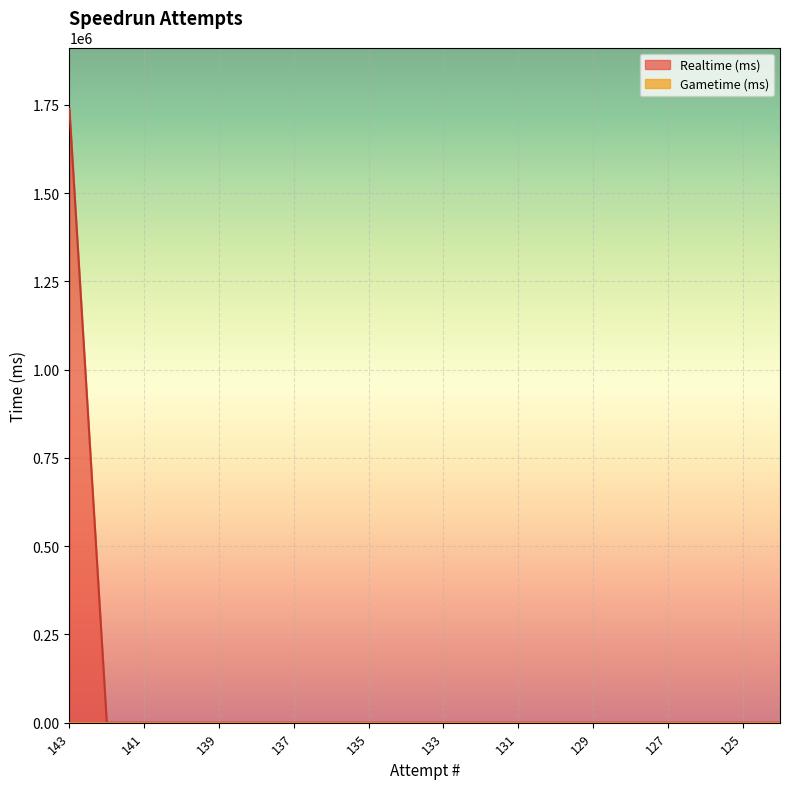

How many distinct data groups are displayed?

2